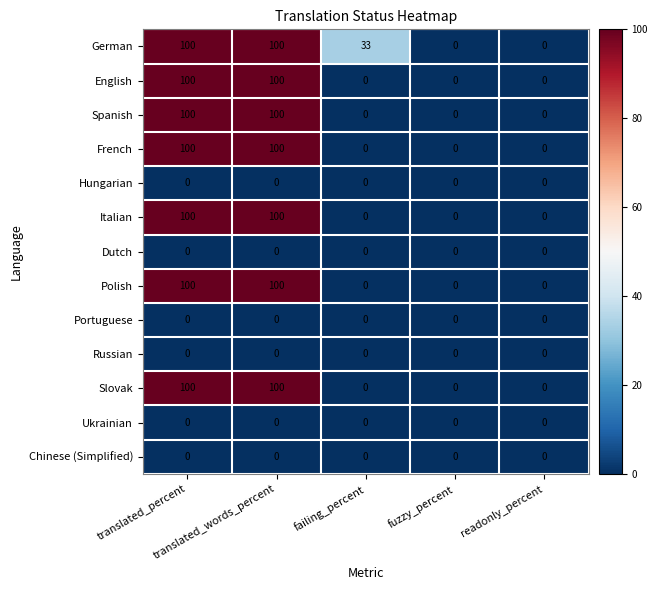

Which series has the largest total across all categories?

German